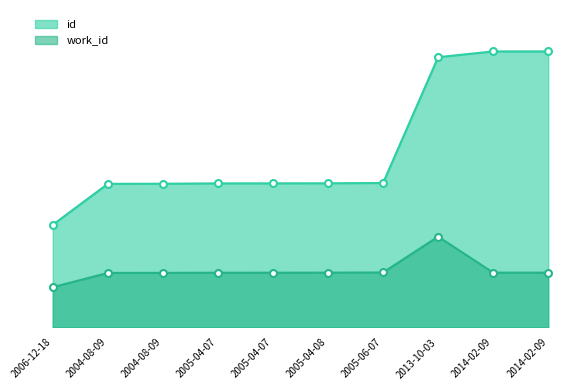

What is the sum of the id values at 2014-02-09 and 2005-04-07?

35616